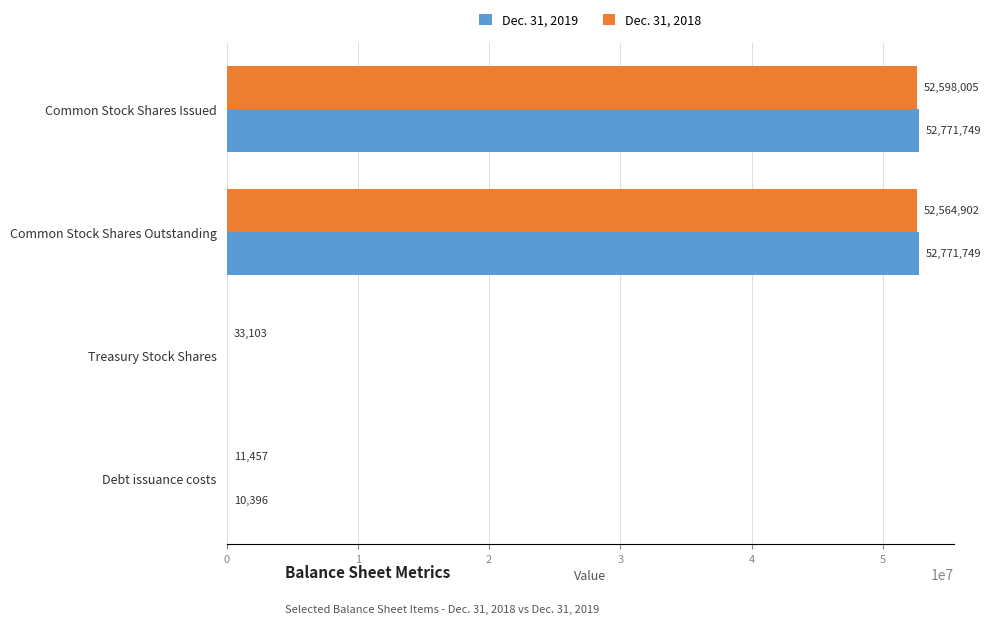

At which label is Dec. 31, 2018 closest to 26304731?

Common Stock Shares Outstanding